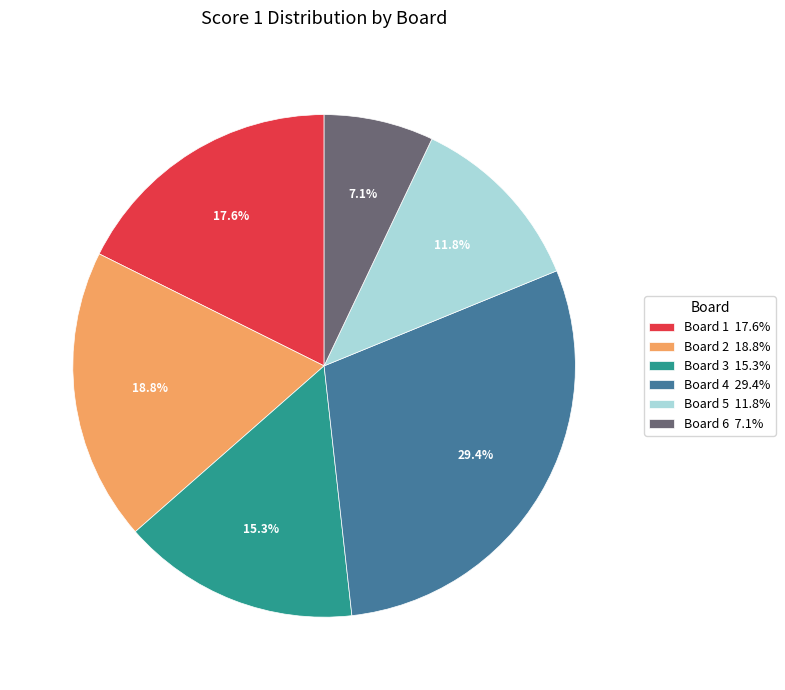

Between Board 6 7.1% and Board 1 17.6%, which is larger?

Board 1 17.6%